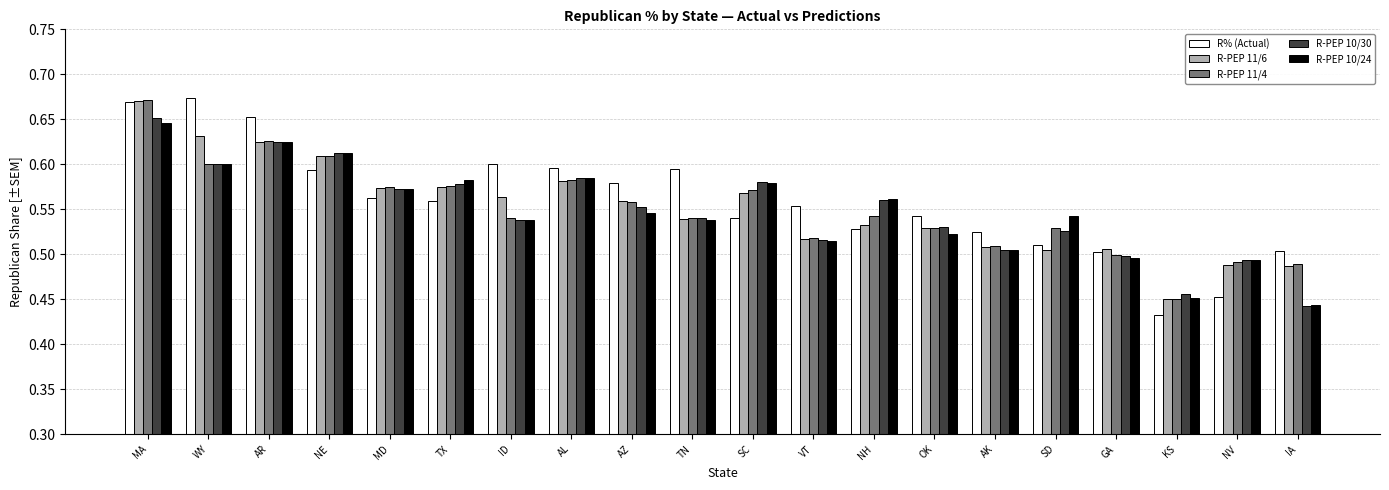

Count the R-PEP 10/24 values in the range 0 to 1.

20